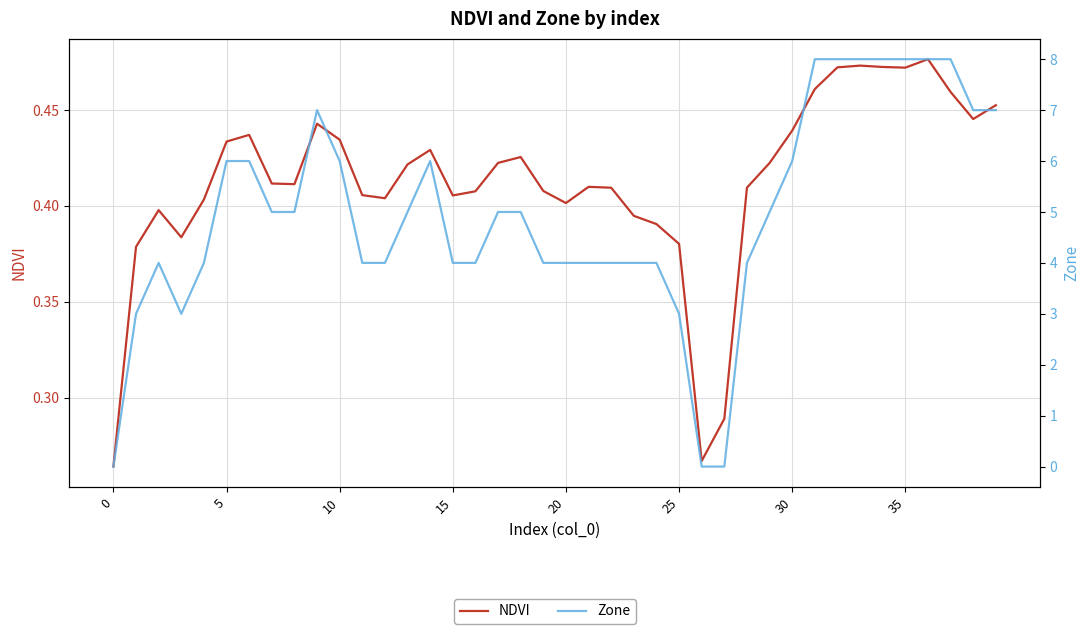

Rank the series at 5 from lowest to highest value.

NDVI, Zone